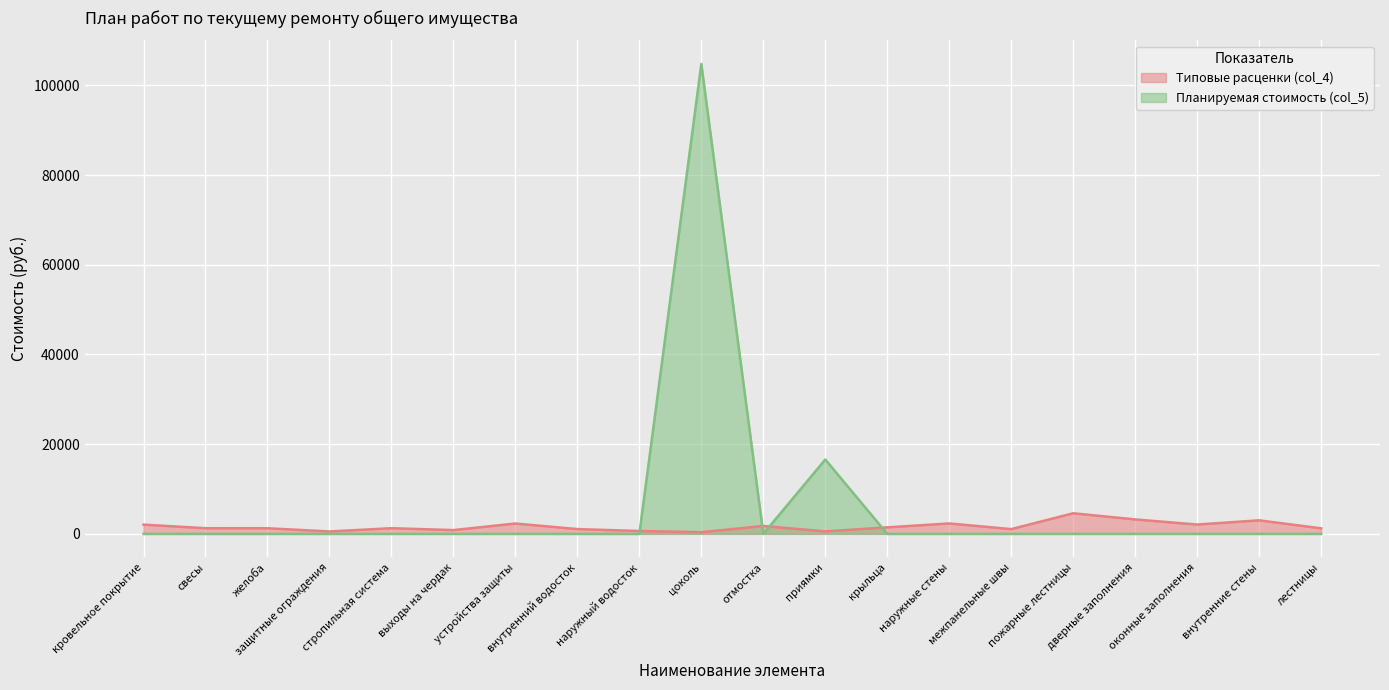

At how many categories does at least one series exceed 33010?

1